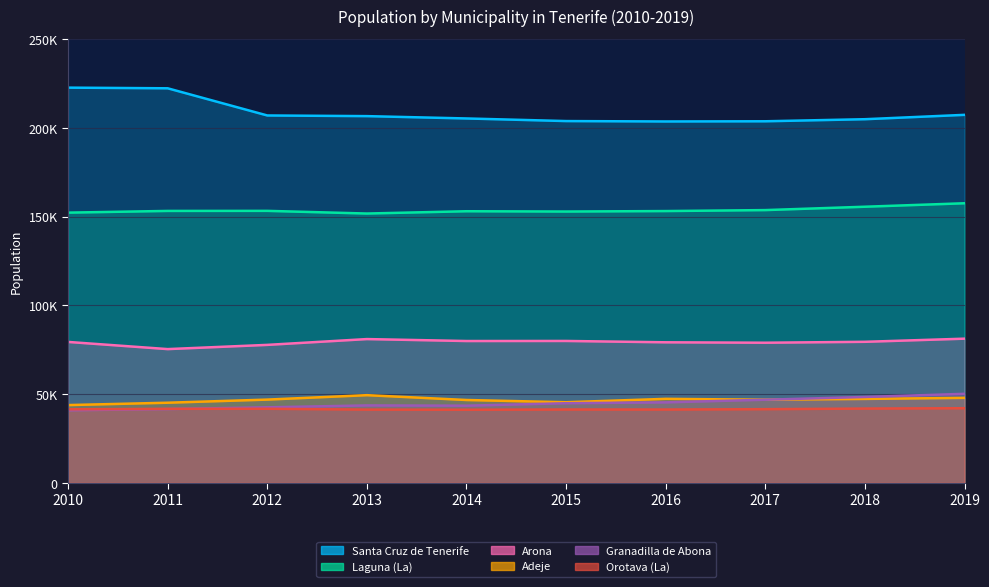

What is the maximum value shown in the chart?

222643